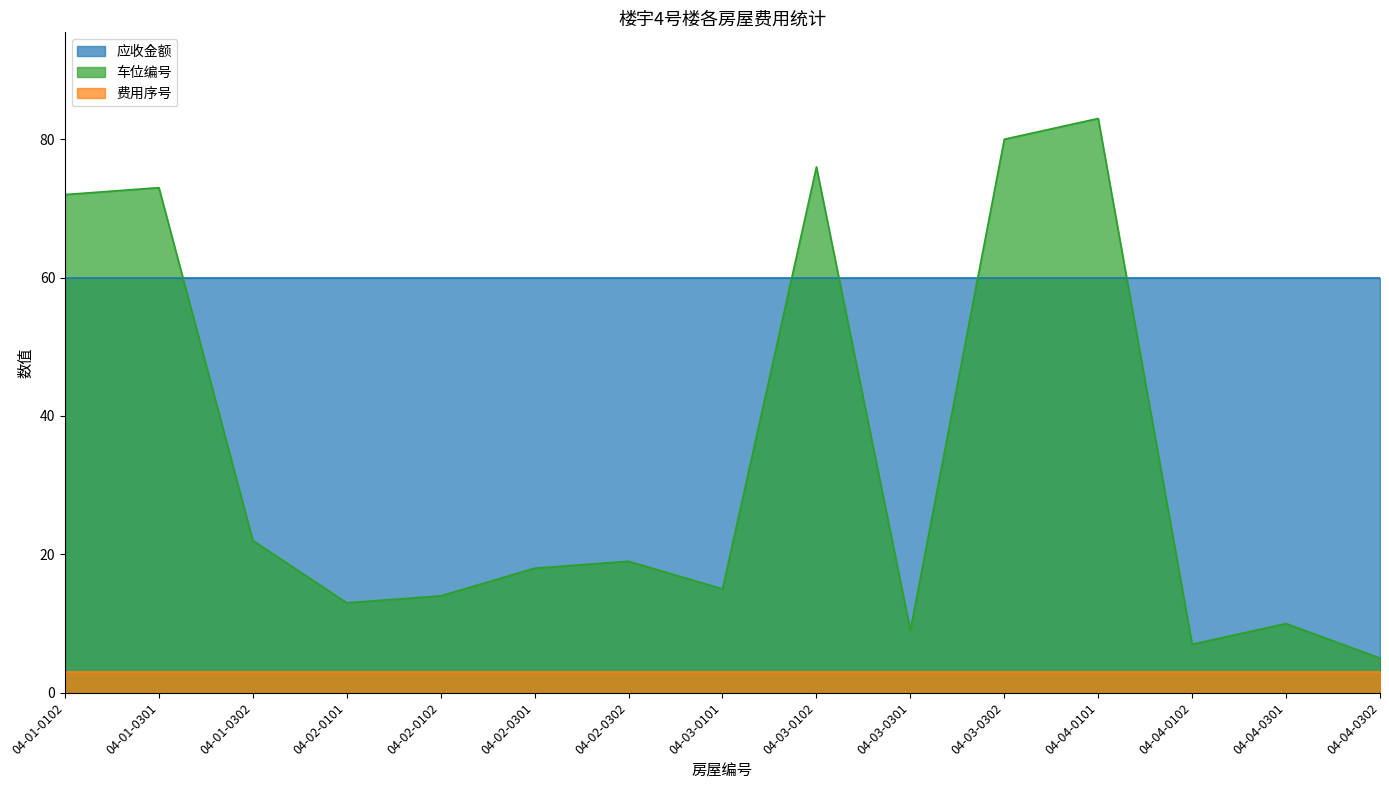

True or false: 车位编号 and 费用序号 intersect in this chart.

False